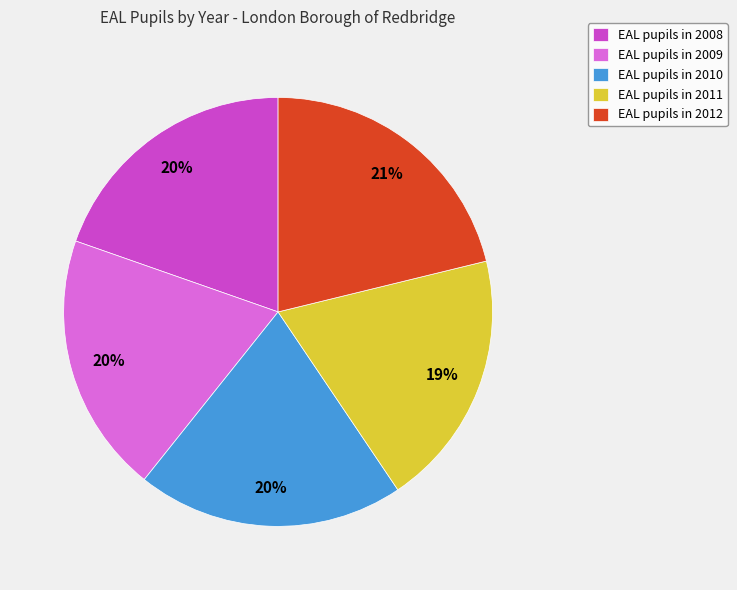

What is the largest slice in the pie chart?

EAL pupils in 2012